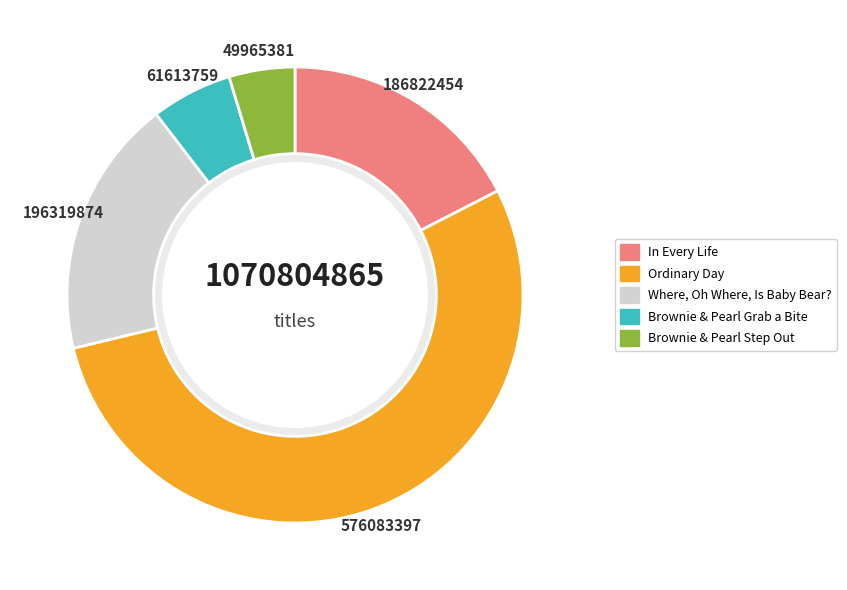

What is the largest slice in the pie chart?

Ordinary Day